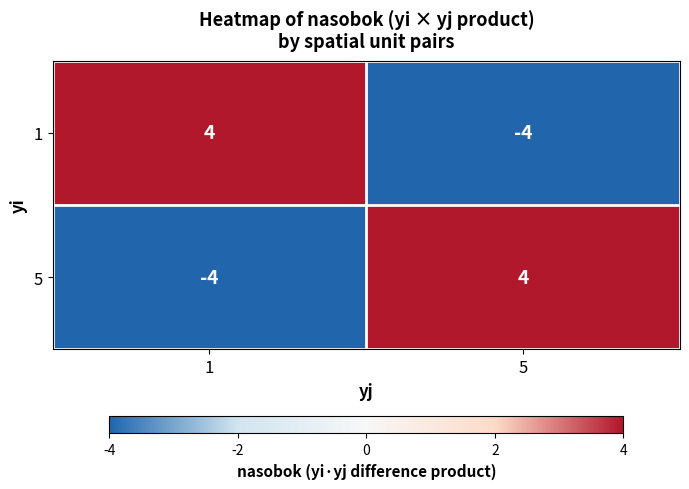

True or false: 1 has a value of -7 at 5.

False